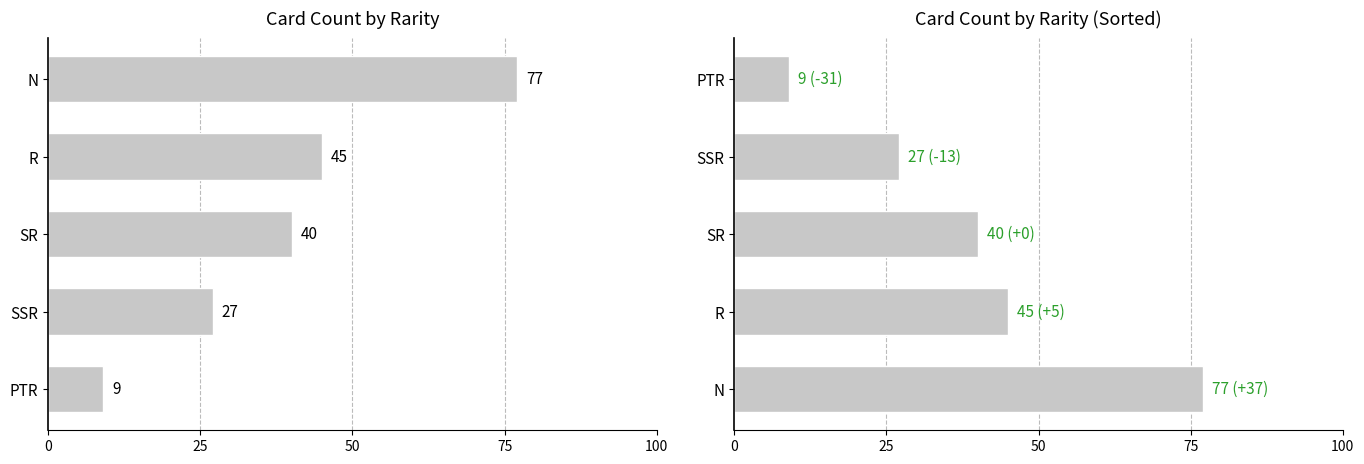

Does the chart contain any negative values?

No